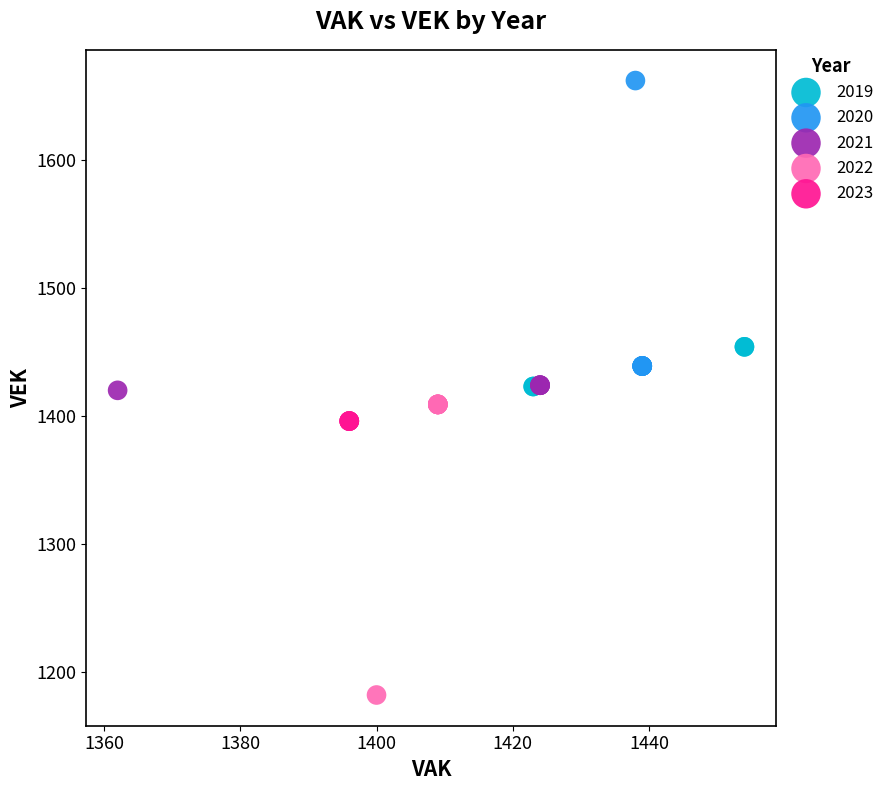

Which series contains the lowest Y value?

2022